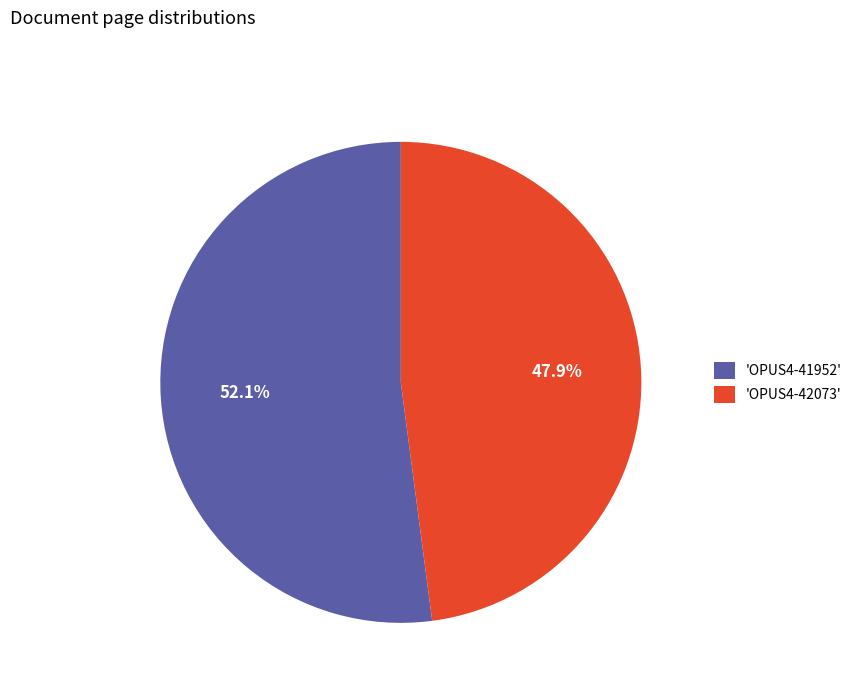

How many slices are in this pie chart?

2